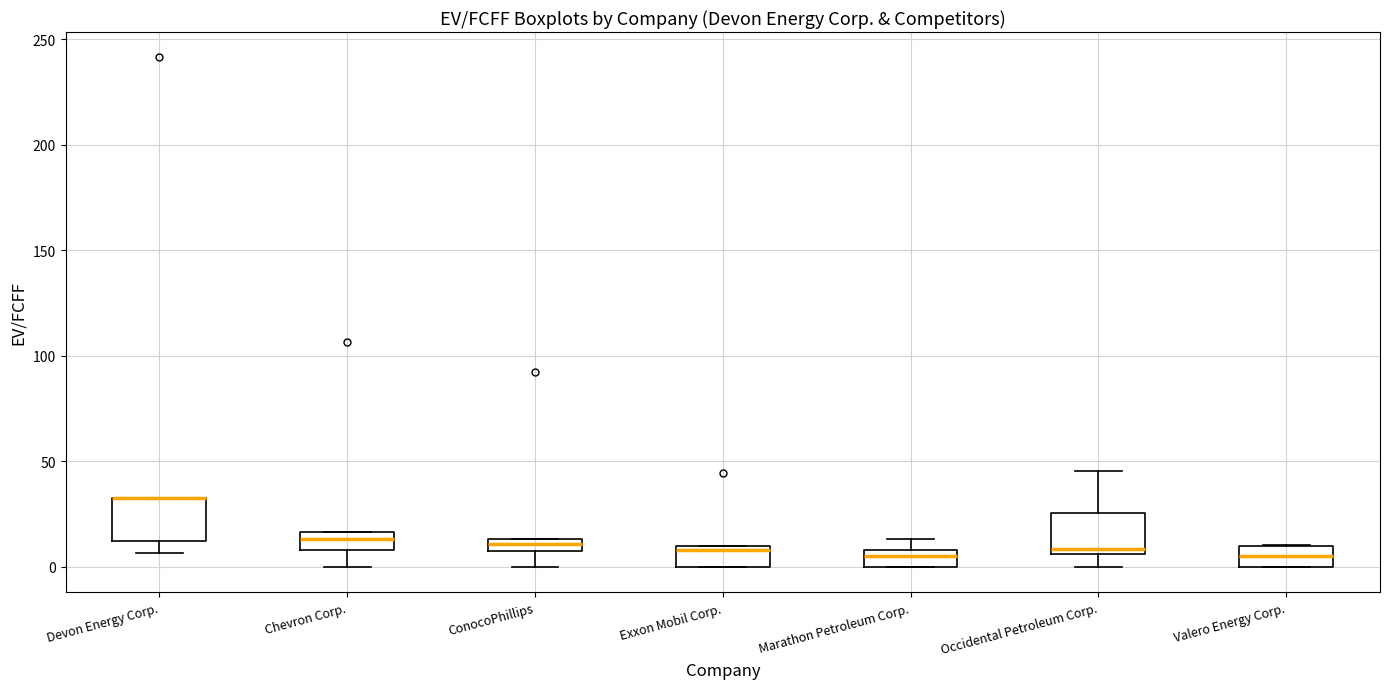

Where is the lower edge of the box for Exxon Mobil Corp. on the y-axis? The values are not printed on the chart, so give them approximately, as read against the axis.

0